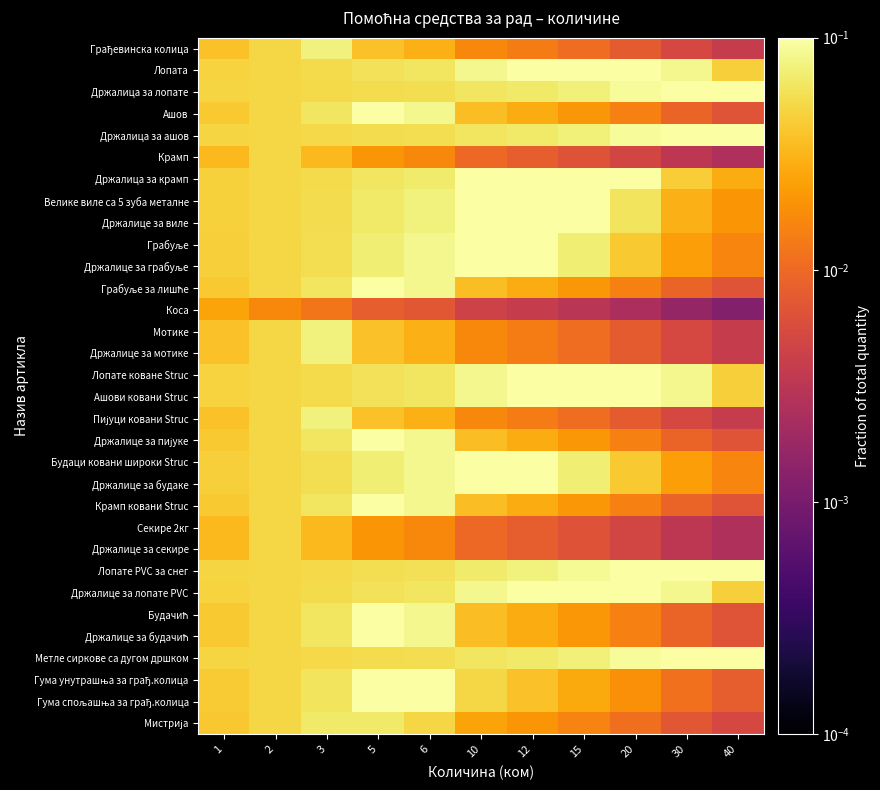

What is the total value across all series at 12?

1.7